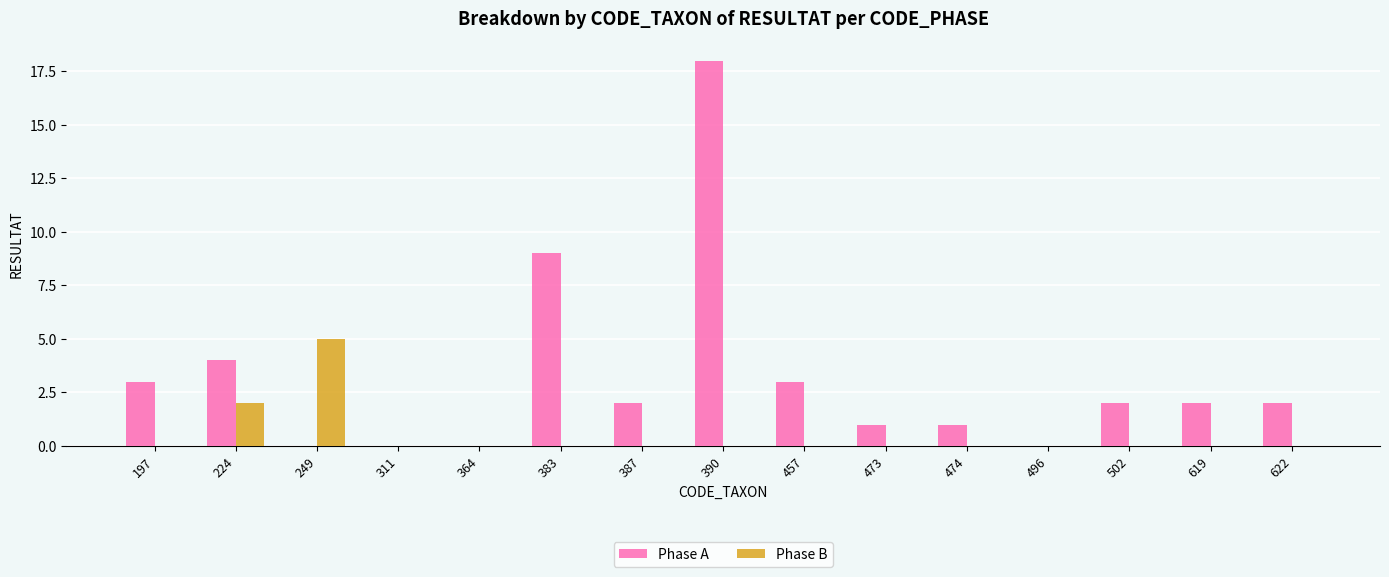

Which series has the widest spread of values?

Phase A